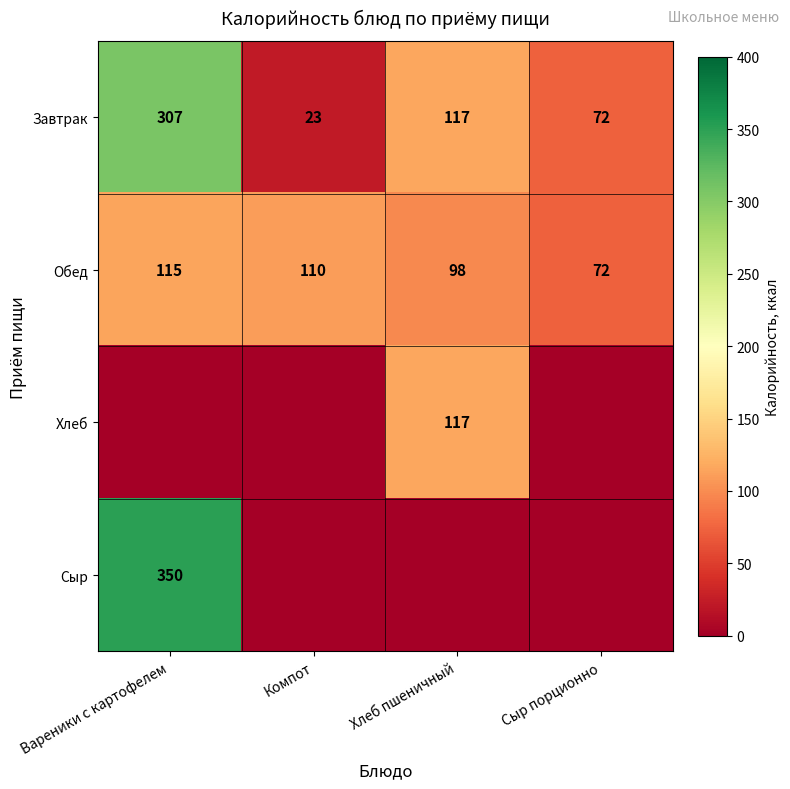

Is the value of Завтрак at Сыр порционно greater than the value of Обед at Хлеб пшеничный?

No